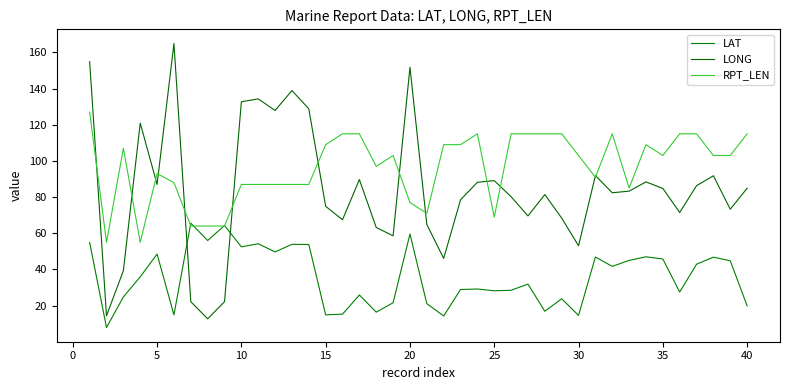

Which series has the widest spread of values?

LONG